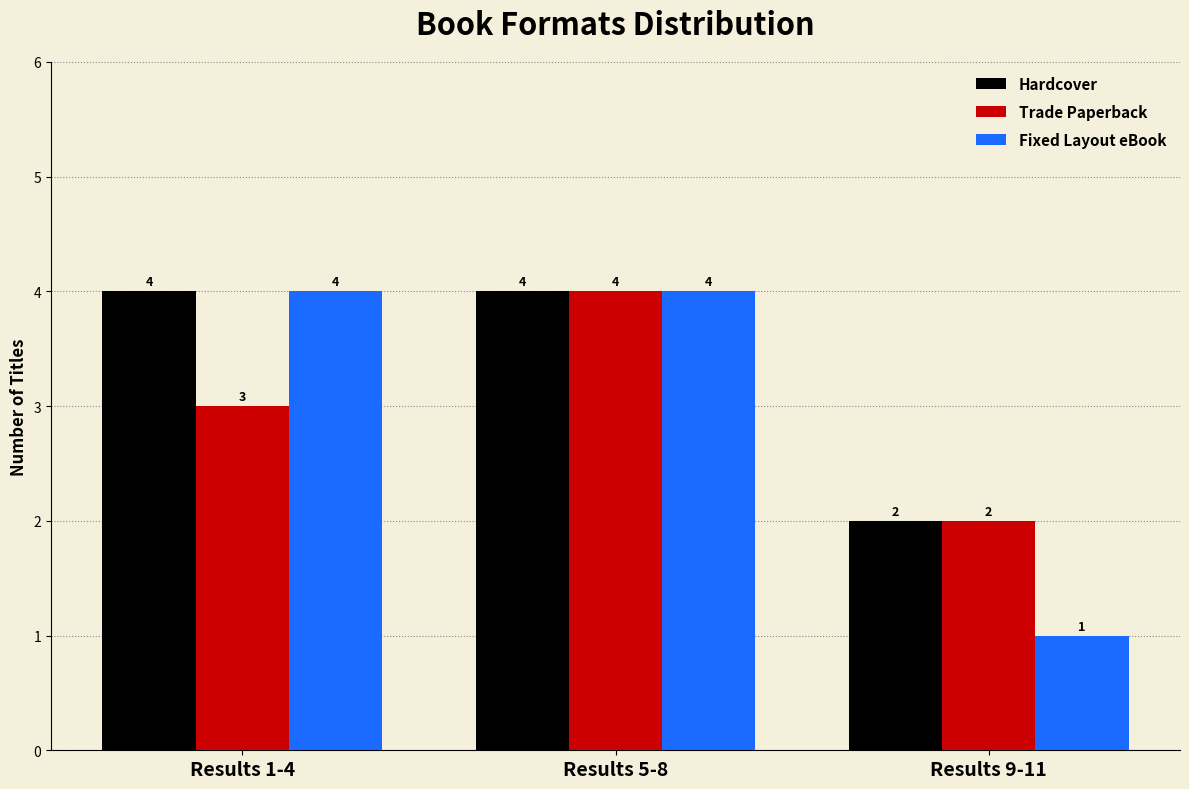

List the labels in order of Trade Paperback value, largest first.

Results 5-8, Results 1-4, Results 9-11